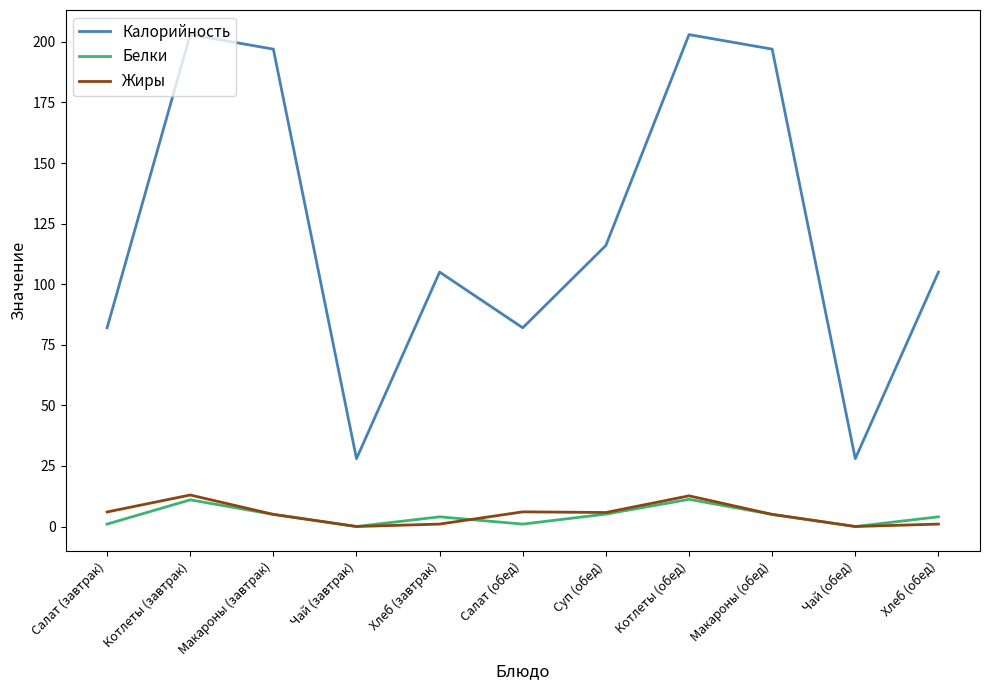

Which series has the largest total across all categories?

Калорийность